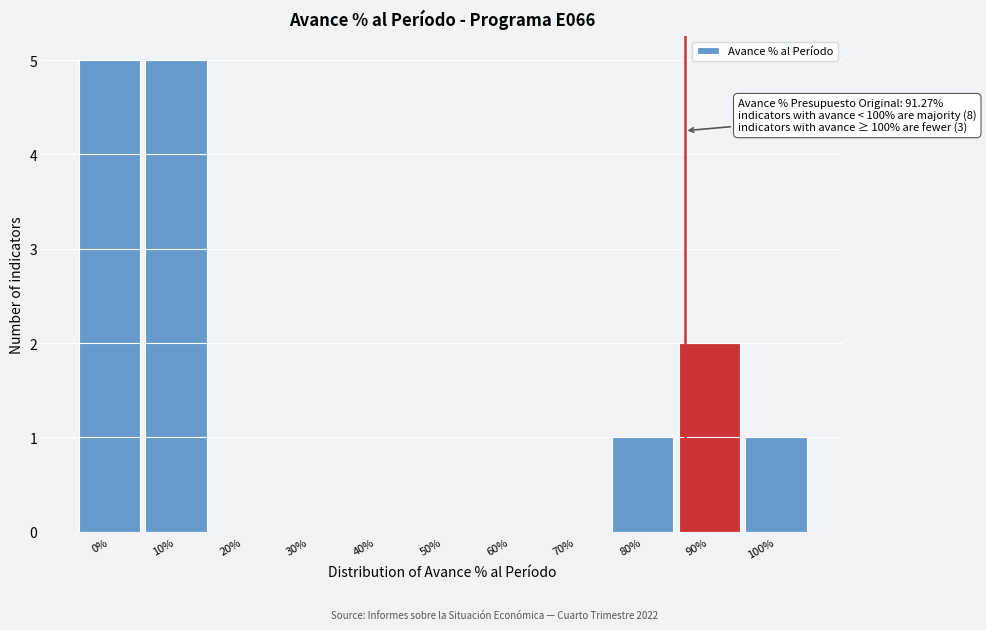

Reading left to right, list all the values displayed in this chart.

0%=5	10%=5	20%=0	30%=0	40%=0	50%=0	60%=0	70%=0	80%=1	90%=2	100%=1